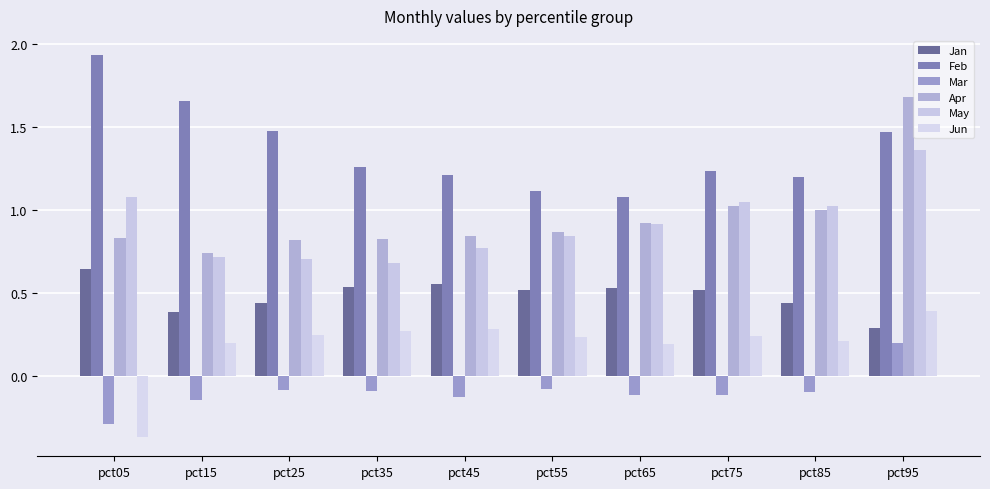

Is it true that Mar equals 0.3 at pct95?

False